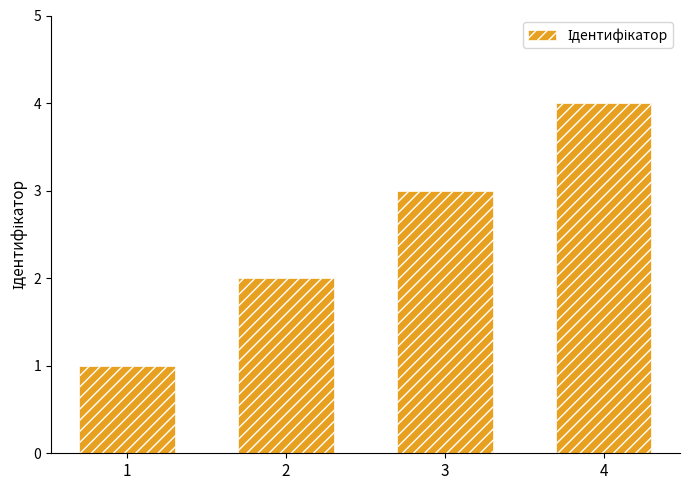

Where is the data nearest to the value 2?

2